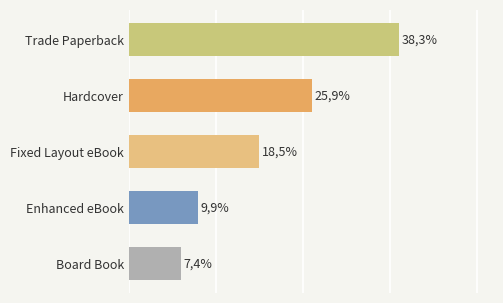

Does the chart contain any negative values?

No